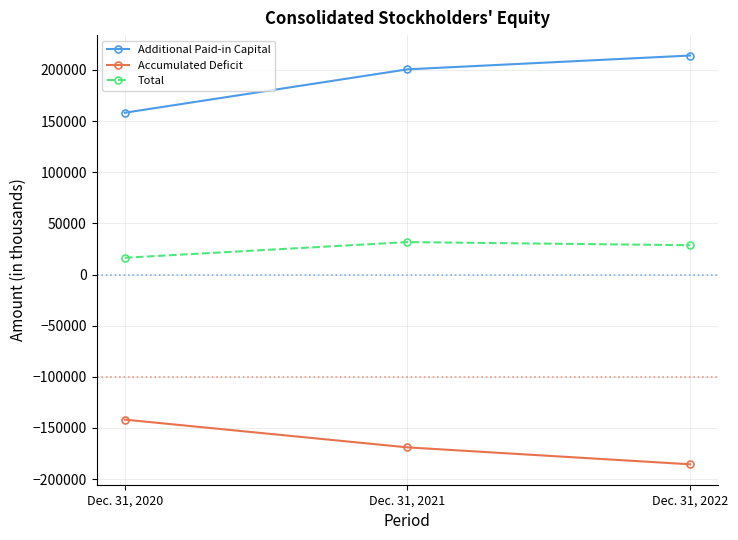

What is the spread (max minus min) of values at Dec. 31, 2020?

300015